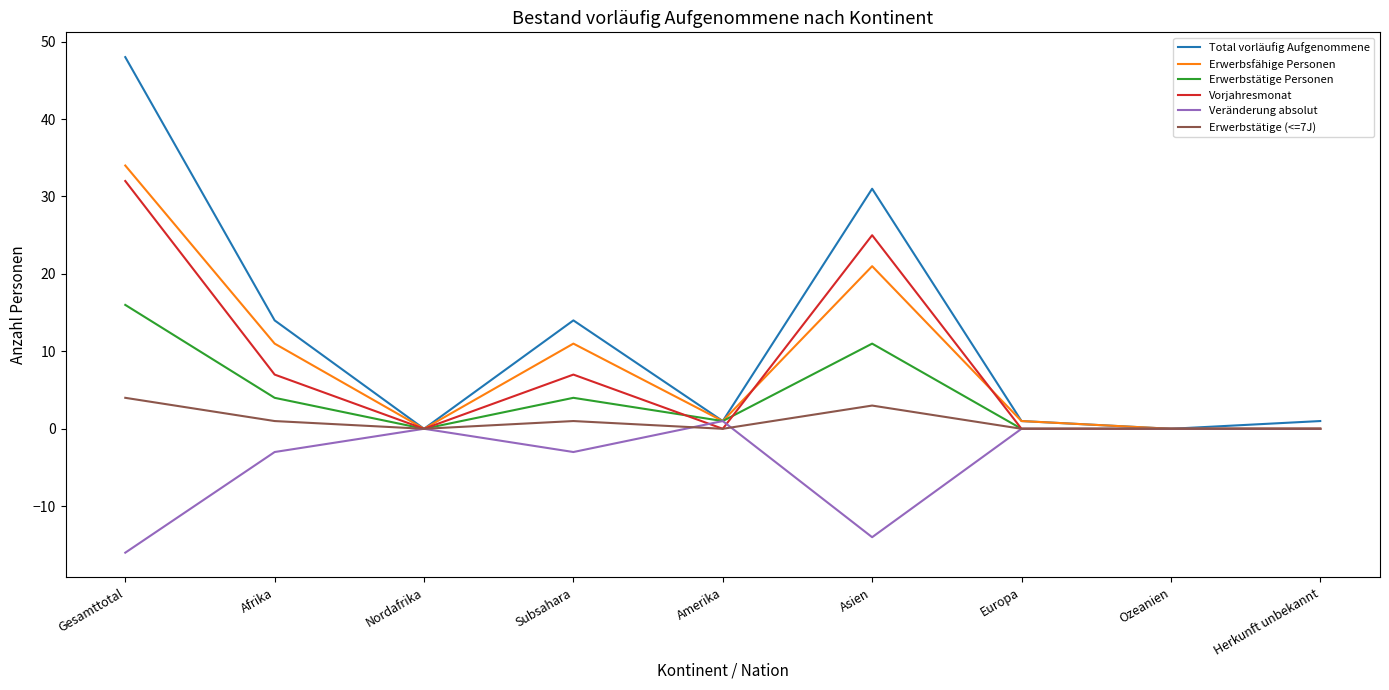

Count the number of categories in the chart.

9